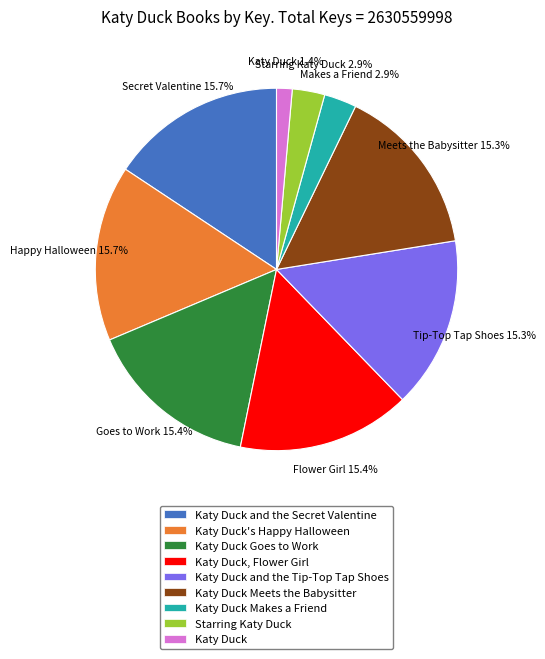

To the nearest percent, what portion does Katy Duck Meets the Babysitter represent?

15%